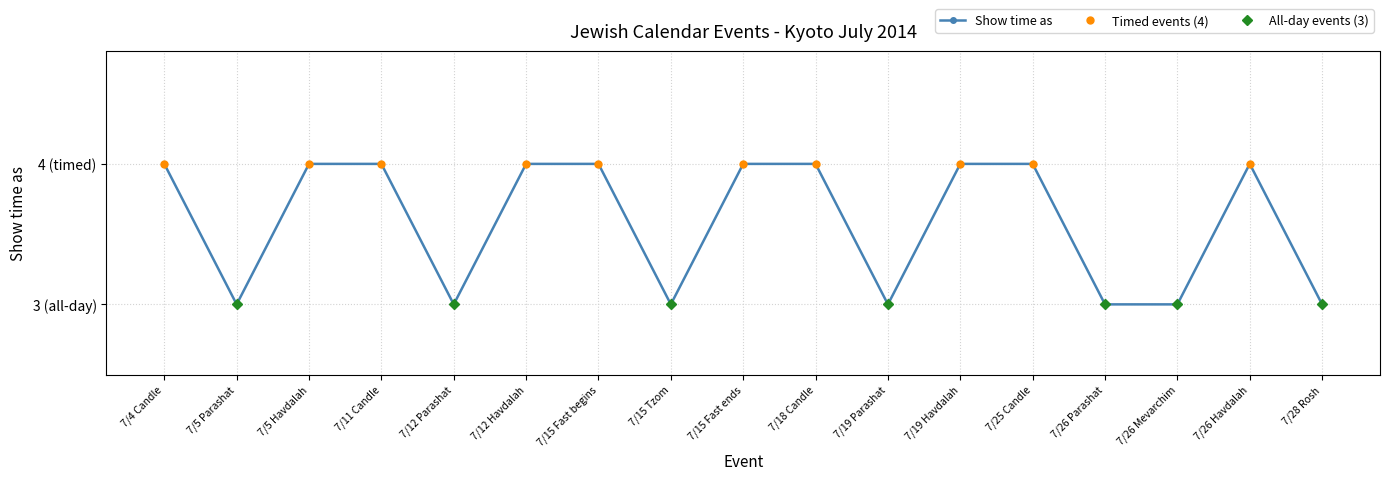

Where is the first local maximum?

7/26 Havdalah